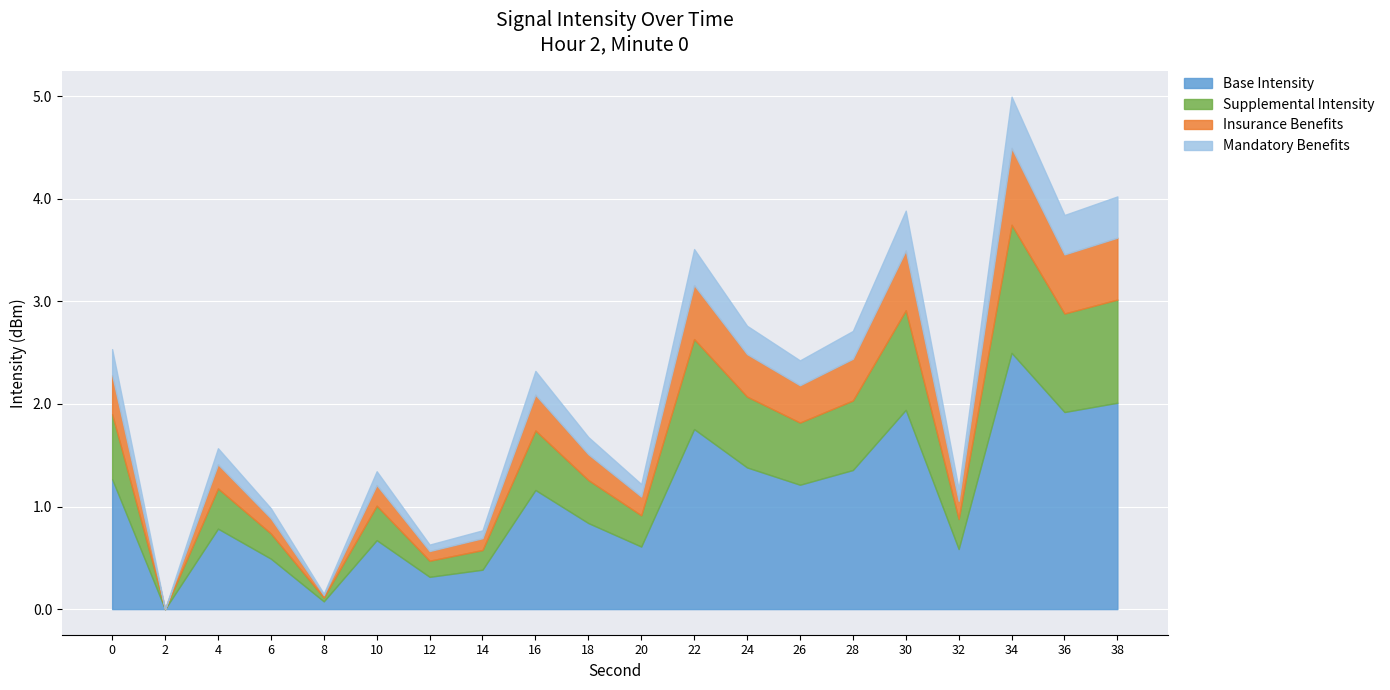

The value of Base Intensity at 6 is 0.3. True or false?

False